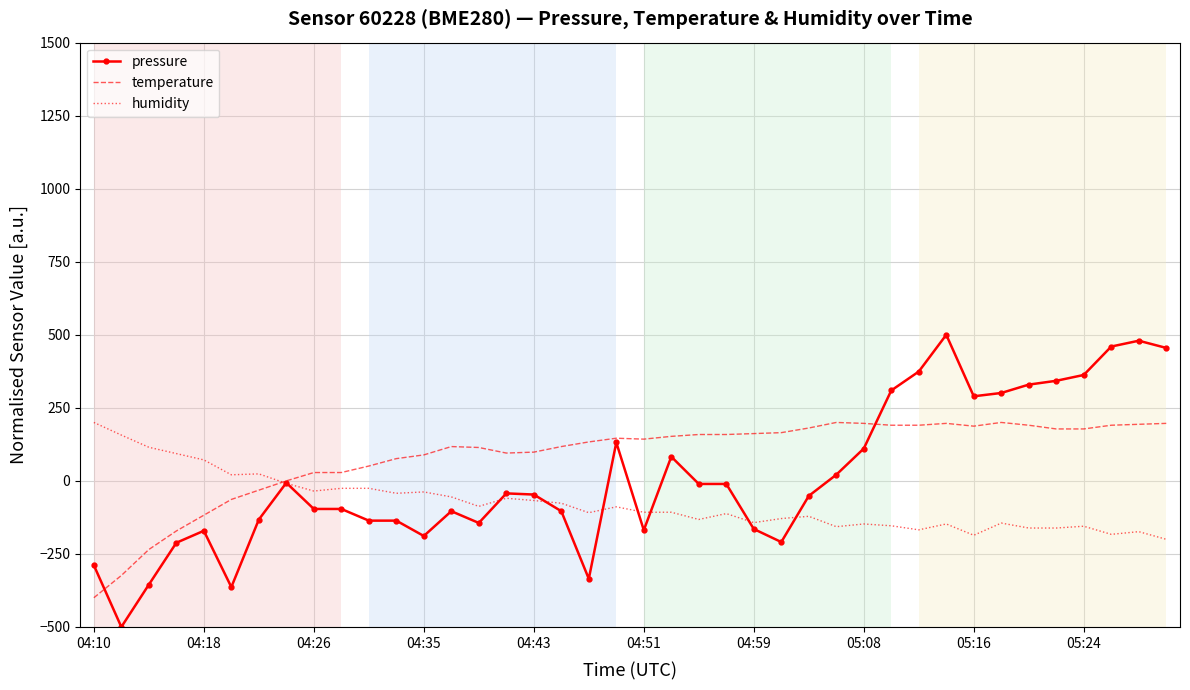

Which series has the largest total across all categories?

temperature